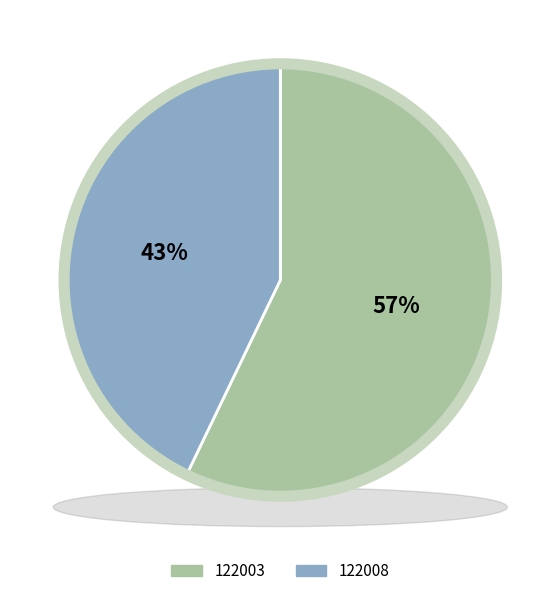

True or false: 122008 accounts for 43% of the total.

True